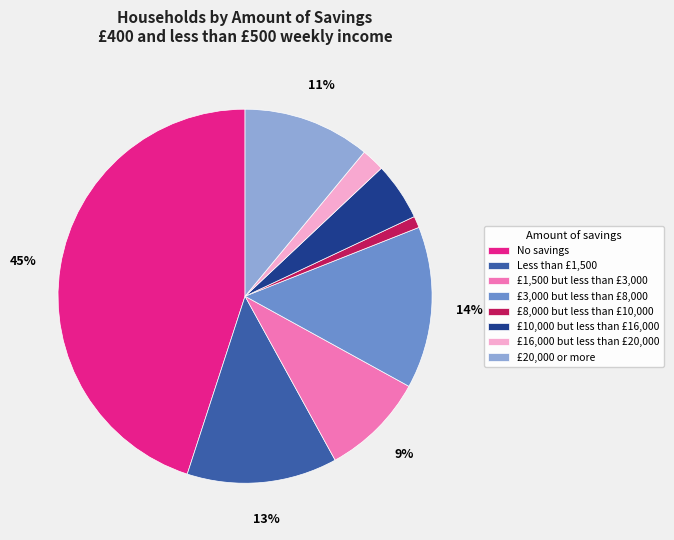

Which slice is the largest?

No savings